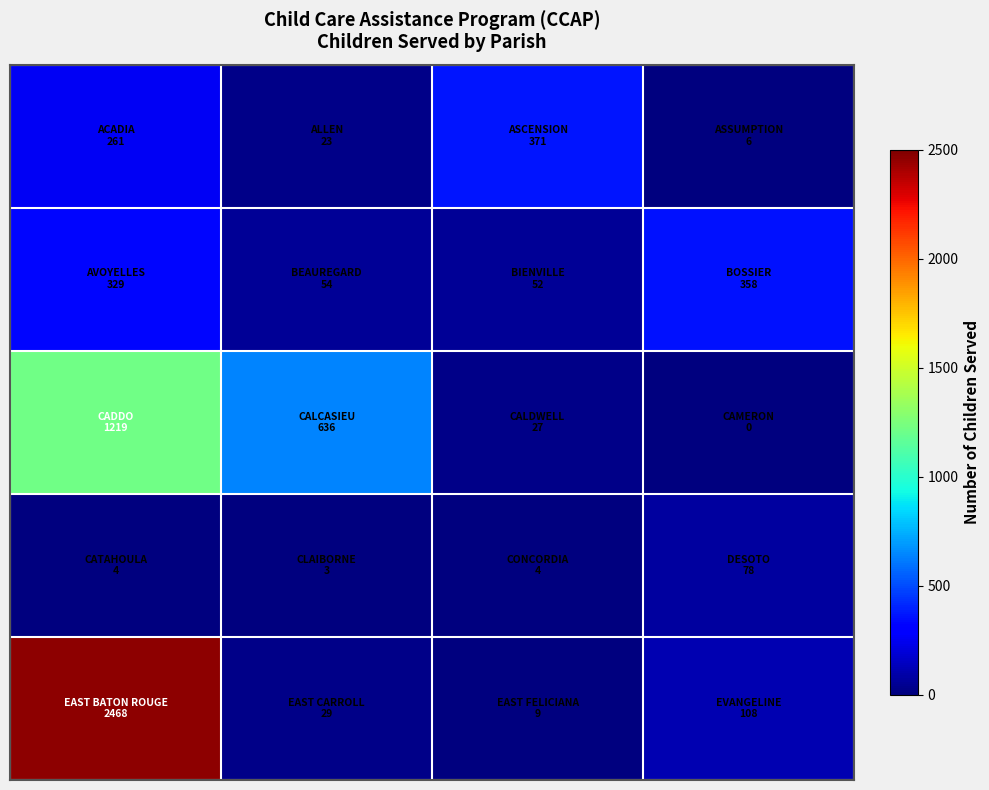

What is the greatest value displayed?

2468